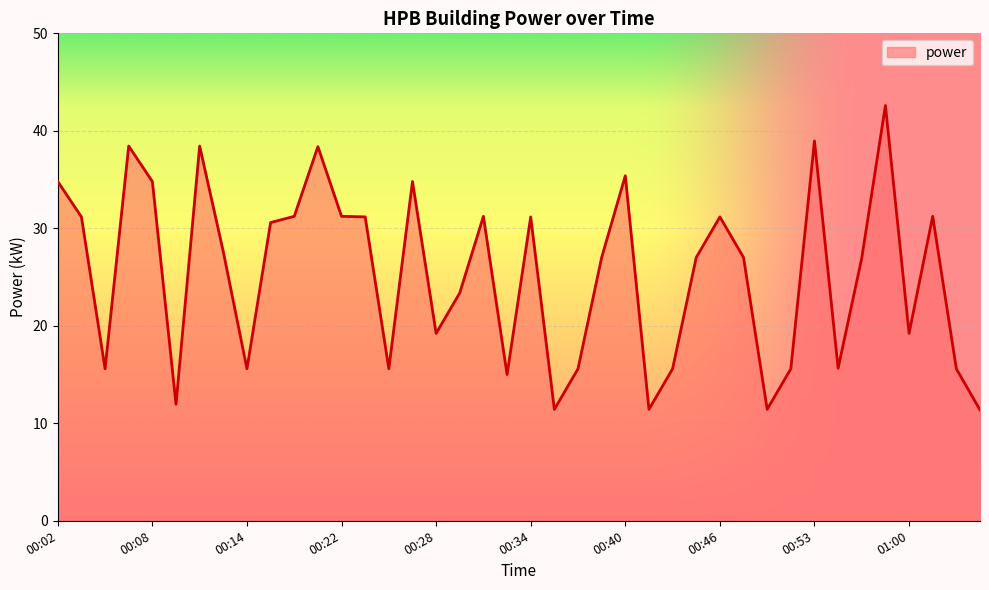

What is the greatest value displayed?

42.6